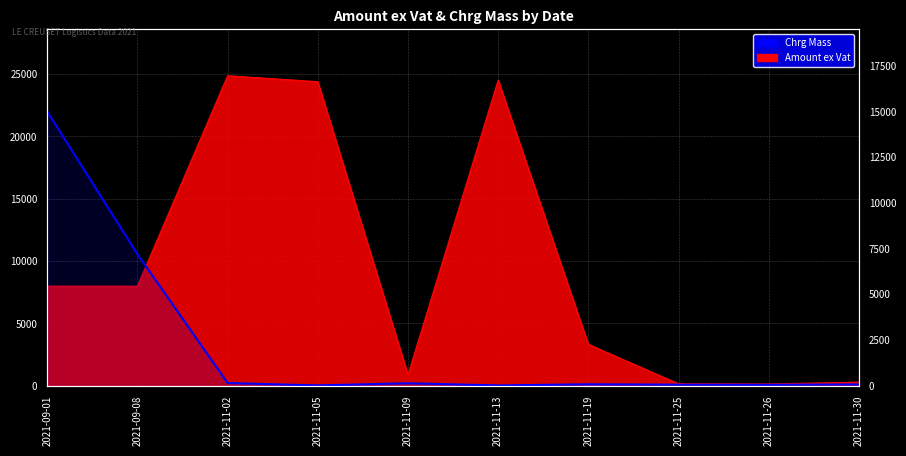

The value at 2021-09-01 is 15000.0. True or false?

True